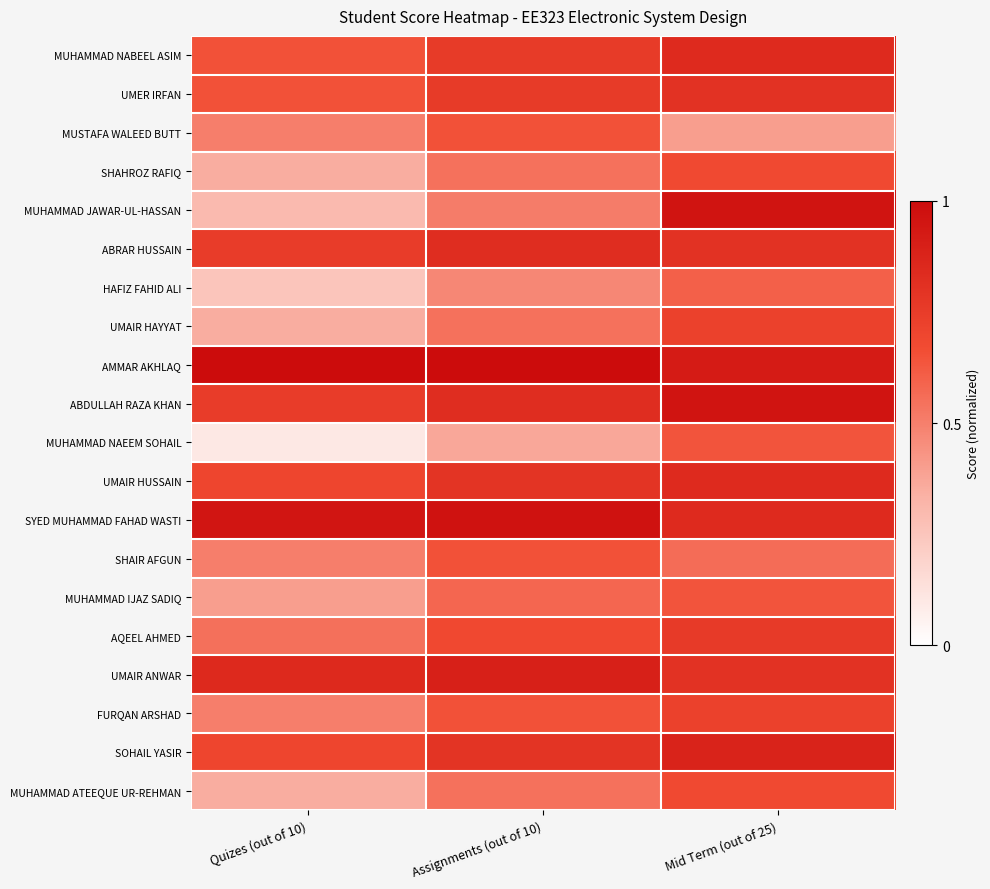

Reading left to right, transcribe all the data shown in this chart.

MUHAMMAD NABEEL ASIM: Quizes (out of 10)=0.7	Assignments (out of 10)=0.8	Mid Term (out of 25)=0.8
UMER IRFAN: Quizes (out of 10)=0.7	Assignments (out of 10)=0.8	Mid Term (out of 25)=0.8
MUSTAFA WALEED BUTT: Quizes (out of 10)=0.5	Assignments (out of 10)=0.7	Mid Term (out of 25)=0.4
SHAHROZ RAFIQ: Quizes (out of 10)=0.3	Assignments (out of 10)=0.5	Mid Term (out of 25)=0.7
MUHAMMAD JAWAR-UL-HASSAN: Quizes (out of 10)=0.3	Assignments (out of 10)=0.5	Mid Term (out of 25)=1.0
ABRAR HUSSAIN: Quizes (out of 10)=0.8	Assignments (out of 10)=0.8	Mid Term (out of 25)=0.8
HAFIZ FAHID ALI: Quizes (out of 10)=0.2	Assignments (out of 10)=0.5	Mid Term (out of 25)=0.6
UMAIR HAYYAT: Quizes (out of 10)=0.3	Assignments (out of 10)=0.5	Mid Term (out of 25)=0.7
AMMAR AKHLAQ: Quizes (out of 10)=1.0	Assignments (out of 10)=1.0	Mid Term (out of 25)=0.9
ABDULLAH RAZA KHAN: Quizes (out of 10)=0.8	Assignments (out of 10)=0.8	Mid Term (out of 25)=1.0
MUHAMMAD NAEEM SOHAIL: Quizes (out of 10)=0.1	Assignments (out of 10)=0.4	Mid Term (out of 25)=0.6
UMAIR HUSSAIN: Quizes (out of 10)=0.7	Assignments (out of 10)=0.8	Mid Term (out of 25)=0.8
SYED MUHAMMAD FAHAD WASTI: Quizes (out of 10)=0.9	Assignments (out of 10)=1.0	Mid Term (out of 25)=0.8
SHAIR AFGUN: Quizes (out of 10)=0.5	Assignments (out of 10)=0.7	Mid Term (out of 25)=0.6
MUHAMMAD IJAZ SADIQ: Quizes (out of 10)=0.4	Assignments (out of 10)=0.6	Mid Term (out of 25)=0.6
AQEEL AHMED: Quizes (out of 10)=0.6	Assignments (out of 10)=0.7	Mid Term (out of 25)=0.8
UMAIR ANWAR: Quizes (out of 10)=0.8	Assignments (out of 10)=0.9	Mid Term (out of 25)=0.8
FURQAN ARSHAD: Quizes (out of 10)=0.5	Assignments (out of 10)=0.7	Mid Term (out of 25)=0.7
SOHAIL YASIR: Quizes (out of 10)=0.7	Assignments (out of 10)=0.8	Mid Term (out of 25)=0.9
MUHAMMAD ATEEQUE UR-REHMAN: Quizes (out of 10)=0.3	Assignments (out of 10)=0.5	Mid Term (out of 25)=0.7